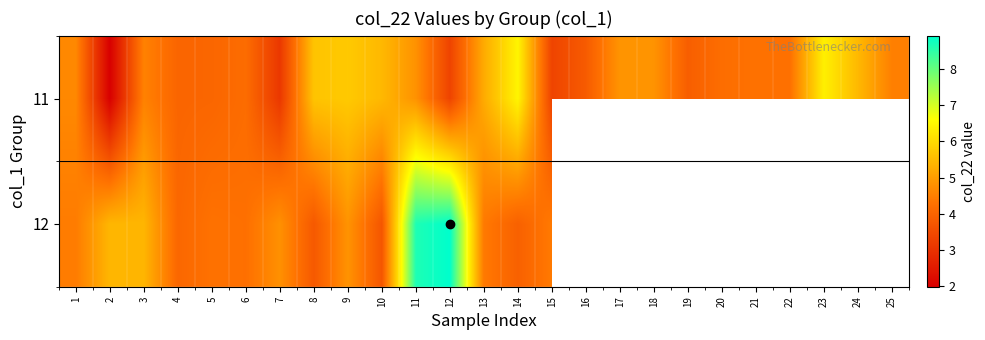

Which category has the highest value across all series?

12